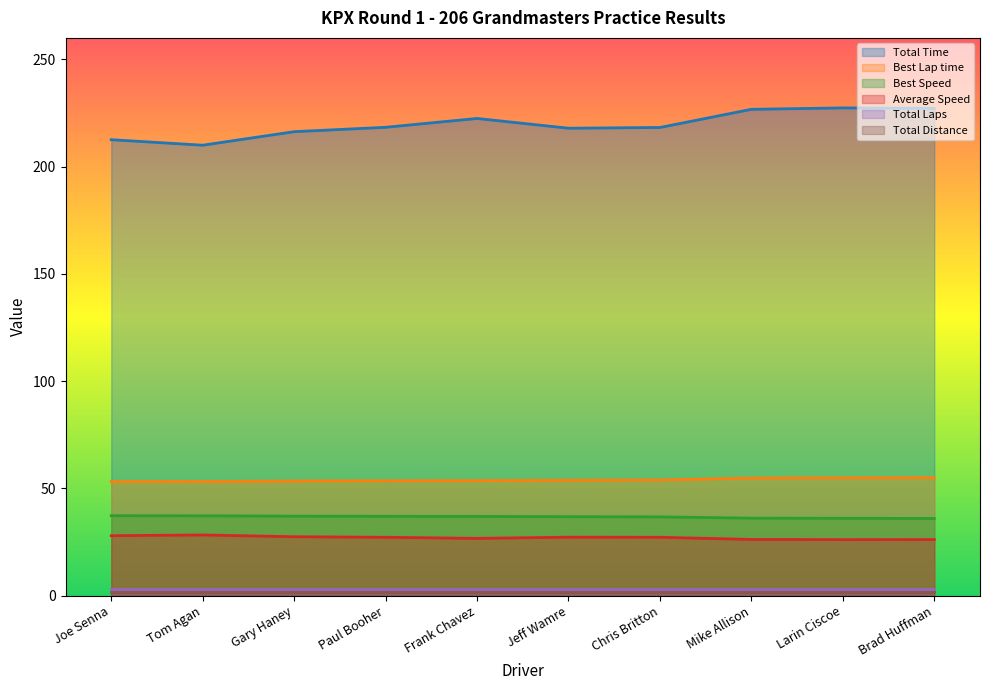

Reading left to right, extract all data points from this chart.

Total Time: 212.5	210.0	216.3	218.3	222.4	217.9	218.2	226.7	227.4	227.1
Best Lap time: 53.2	53.2	53.4	53.5	53.6	53.8	53.9	54.8	54.9	55.0
Best Speed: 37.3	37.2	37.1	37.0	36.9	36.8	36.7	36.1	36.1	36.0
Average Speed: 27.9	28.3	27.5	27.2	26.7	27.3	27.2	26.2	26.1	26.2